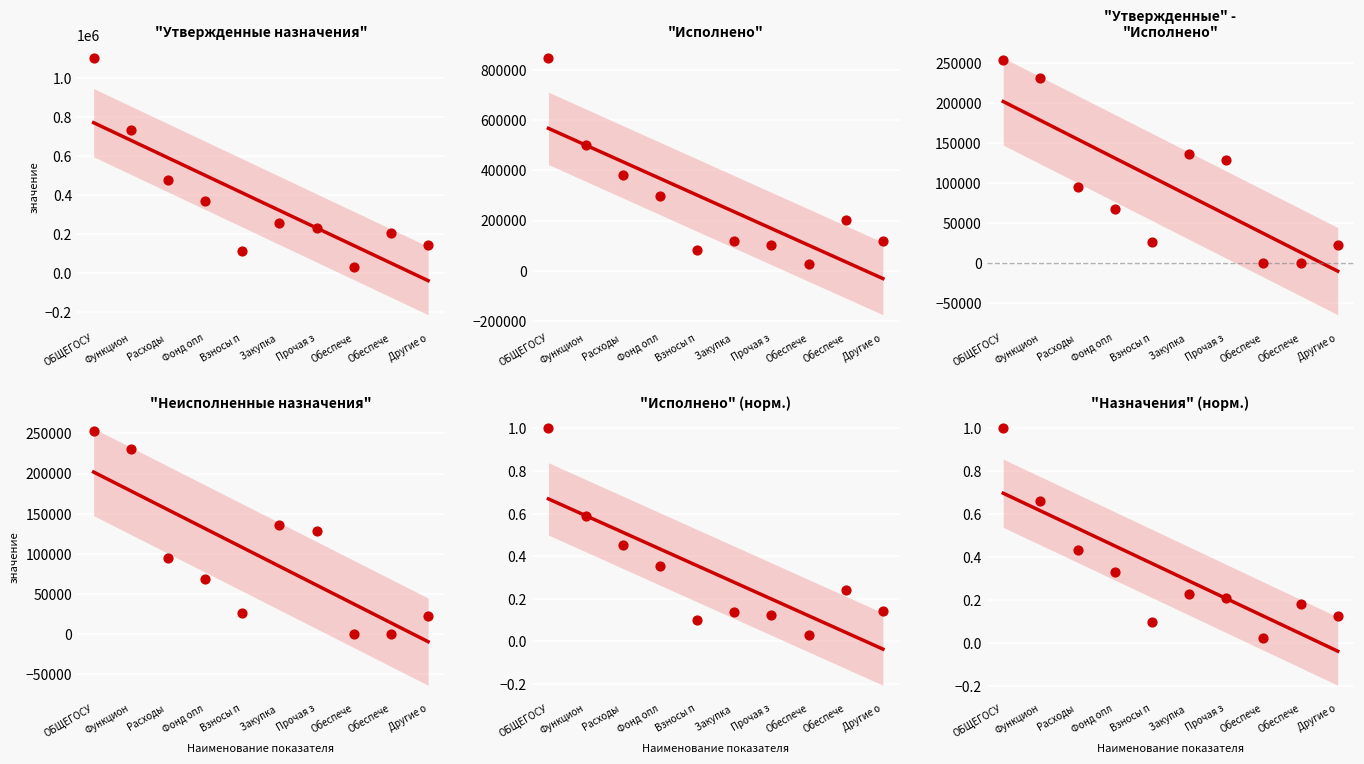

Which series has the largest Y range (max minus min)?

Утвержденные назначения